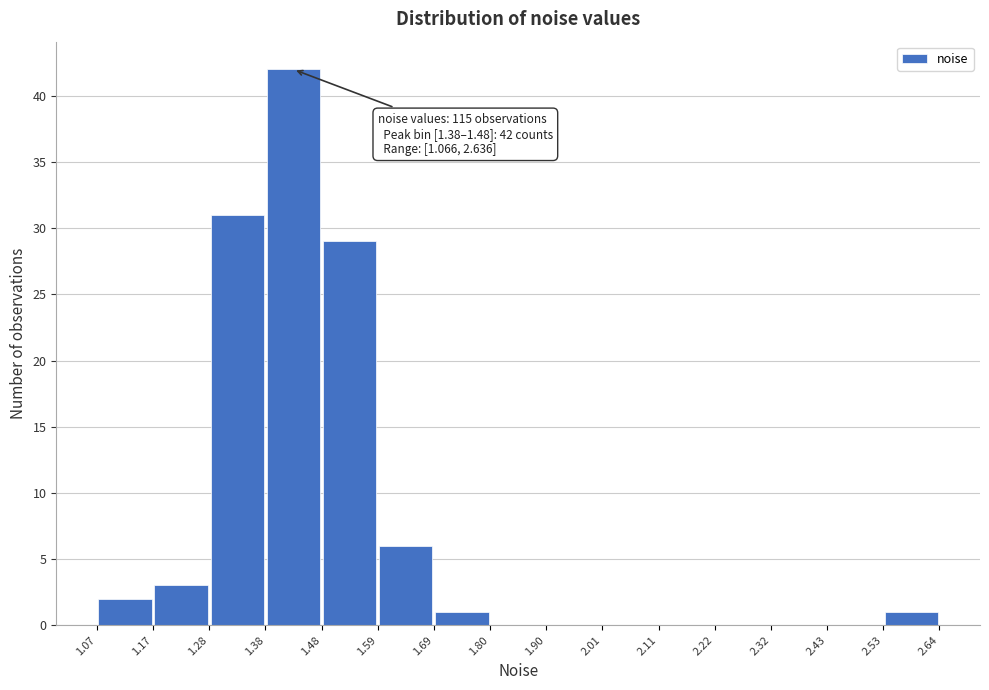

Over which range of the x-axis is the bar tallest?

1.38 to 1.48